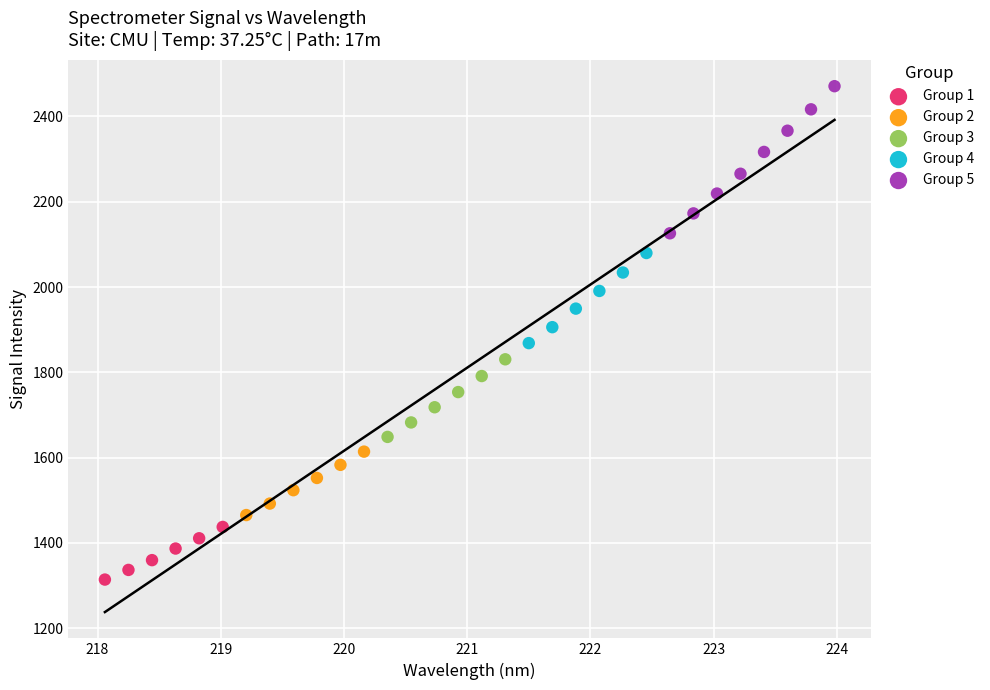

Which series reaches the maximum Y coordinate?

Group 5